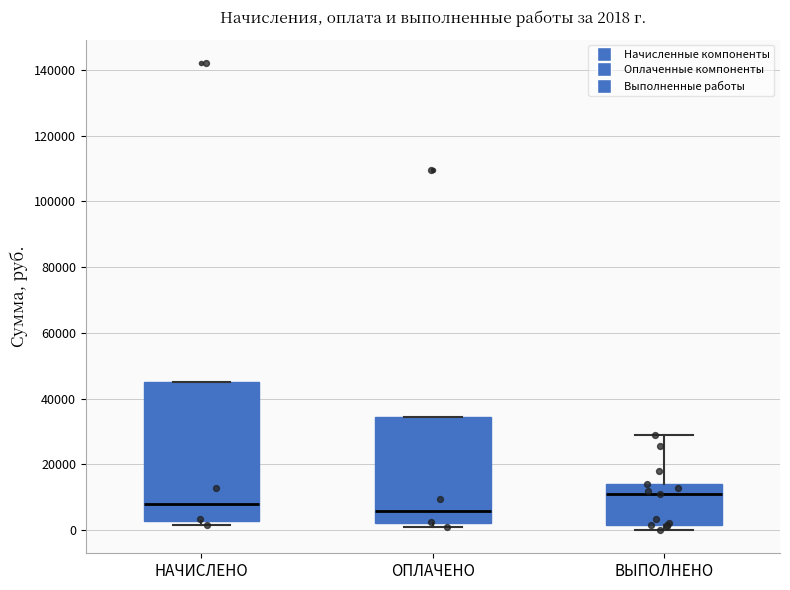

Which box has the lowest median line?

ОПЛАЧЕНО